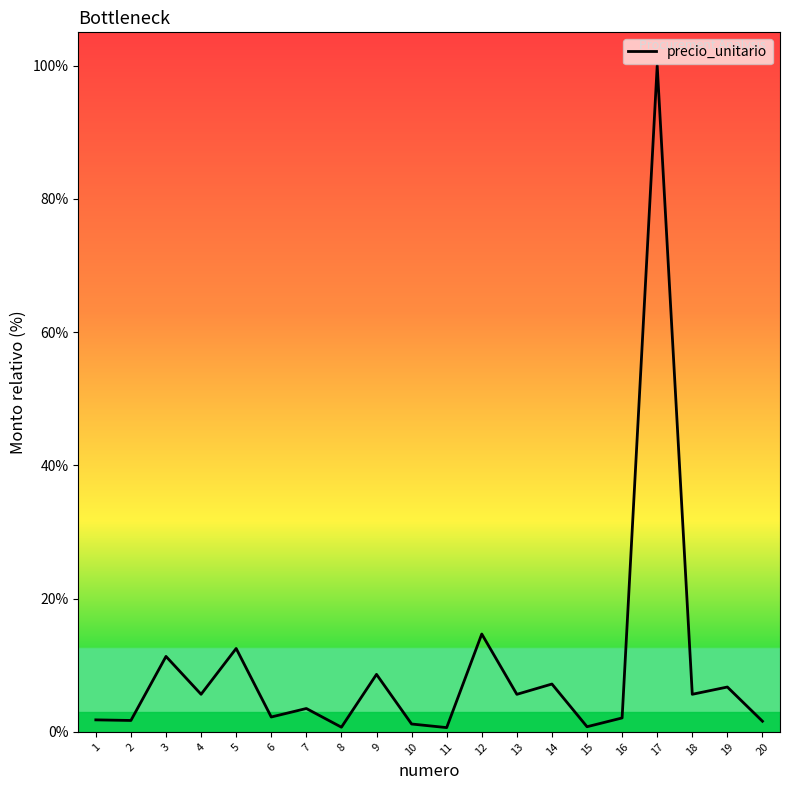

What is the difference between the second highest and minimum values?

14.0